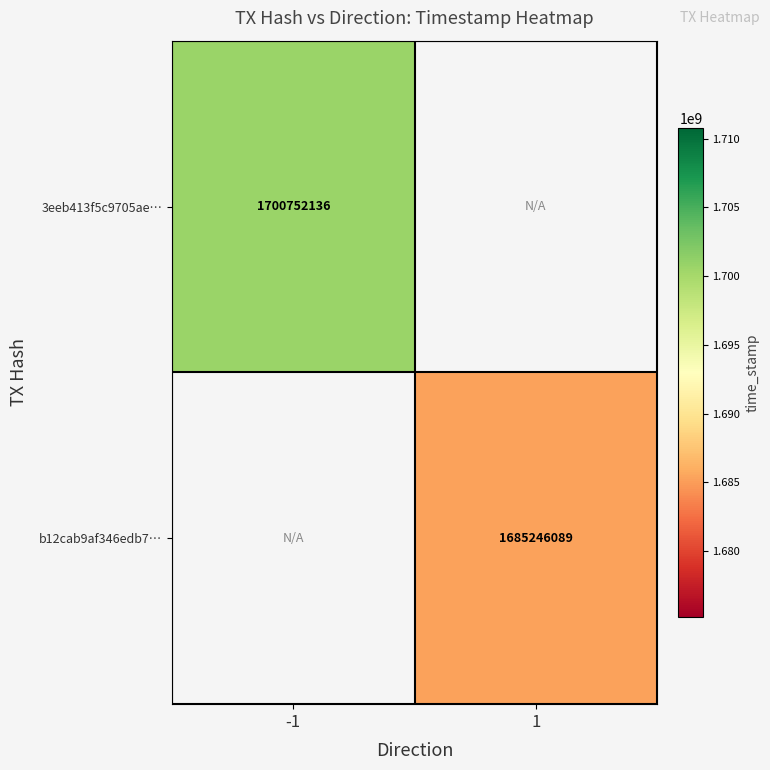

Is the value of b12cab9af346edb7… at 1 greater than the value of 3eeb413f5c9705ae… at -1?

No